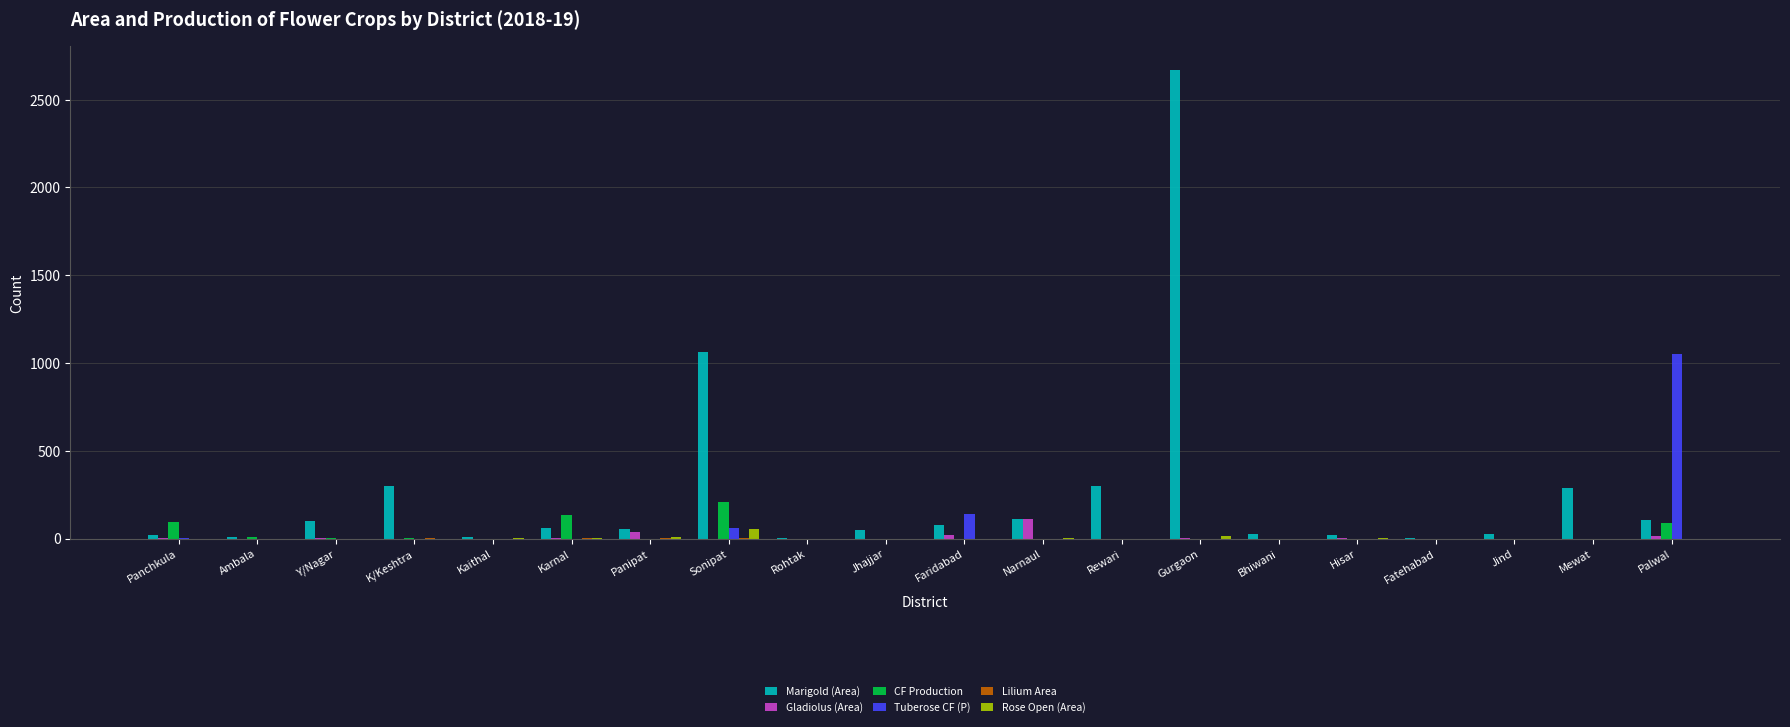

How many data points does each series have?

20